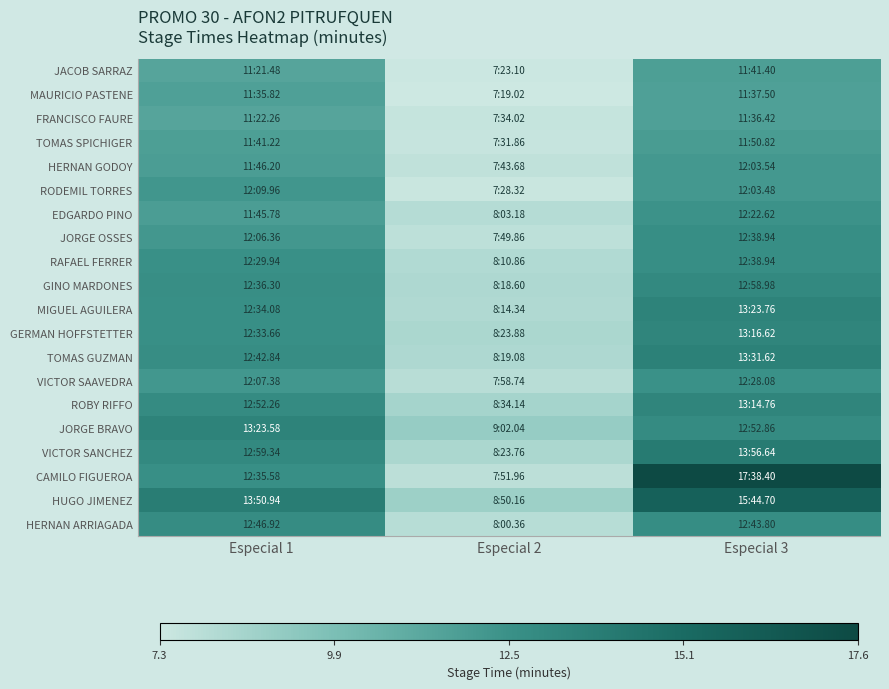

At how many categories does at least one series exceed 13?

2